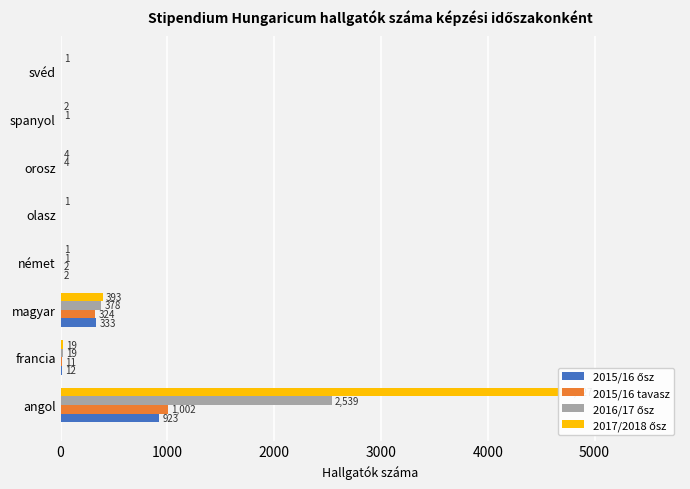

How many bars are there in each group?

4